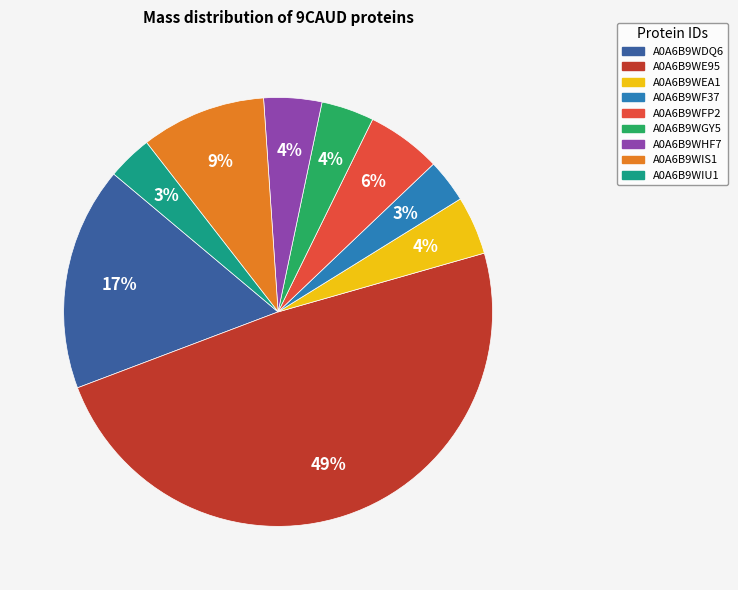

Is there any slice that represents more than half of the pie?

No